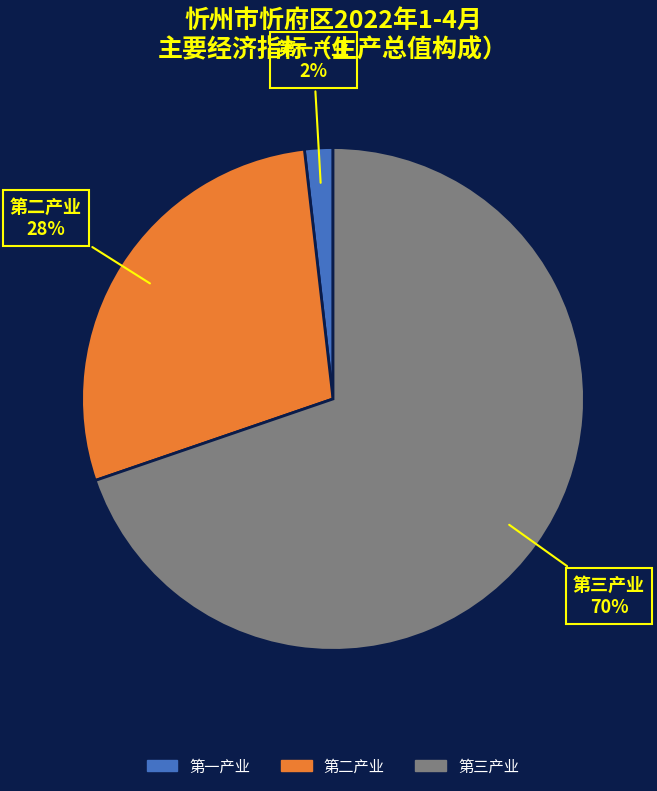

Does 第三产业 represent more than half of the total?

Yes